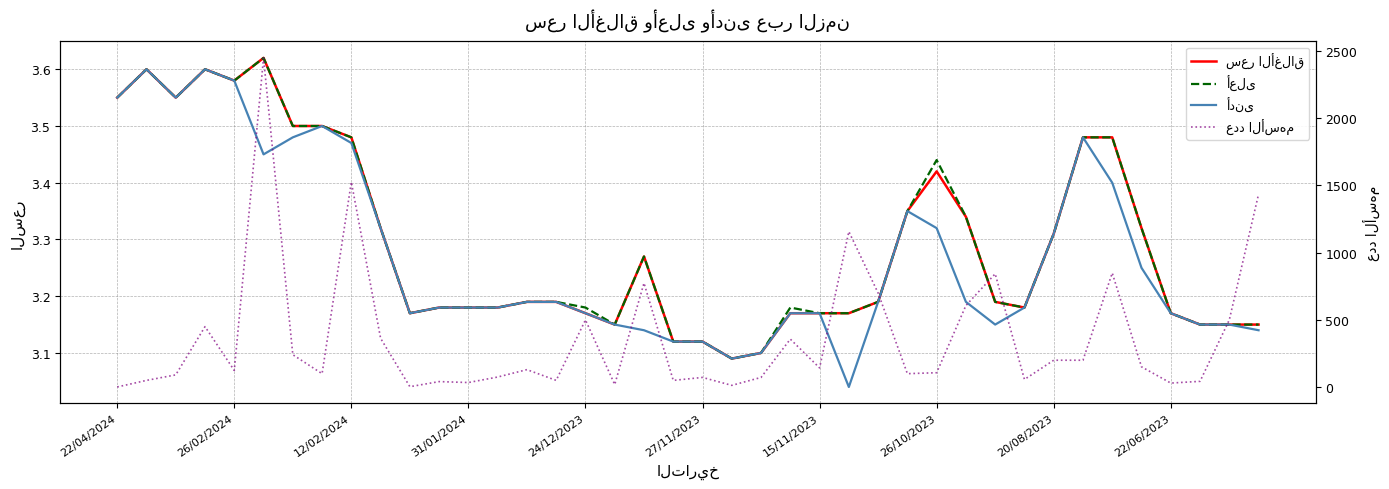

What are all the series names shown in the legend?

سعر الأغلاق, أعلى, أدنى, عدد الأسهم